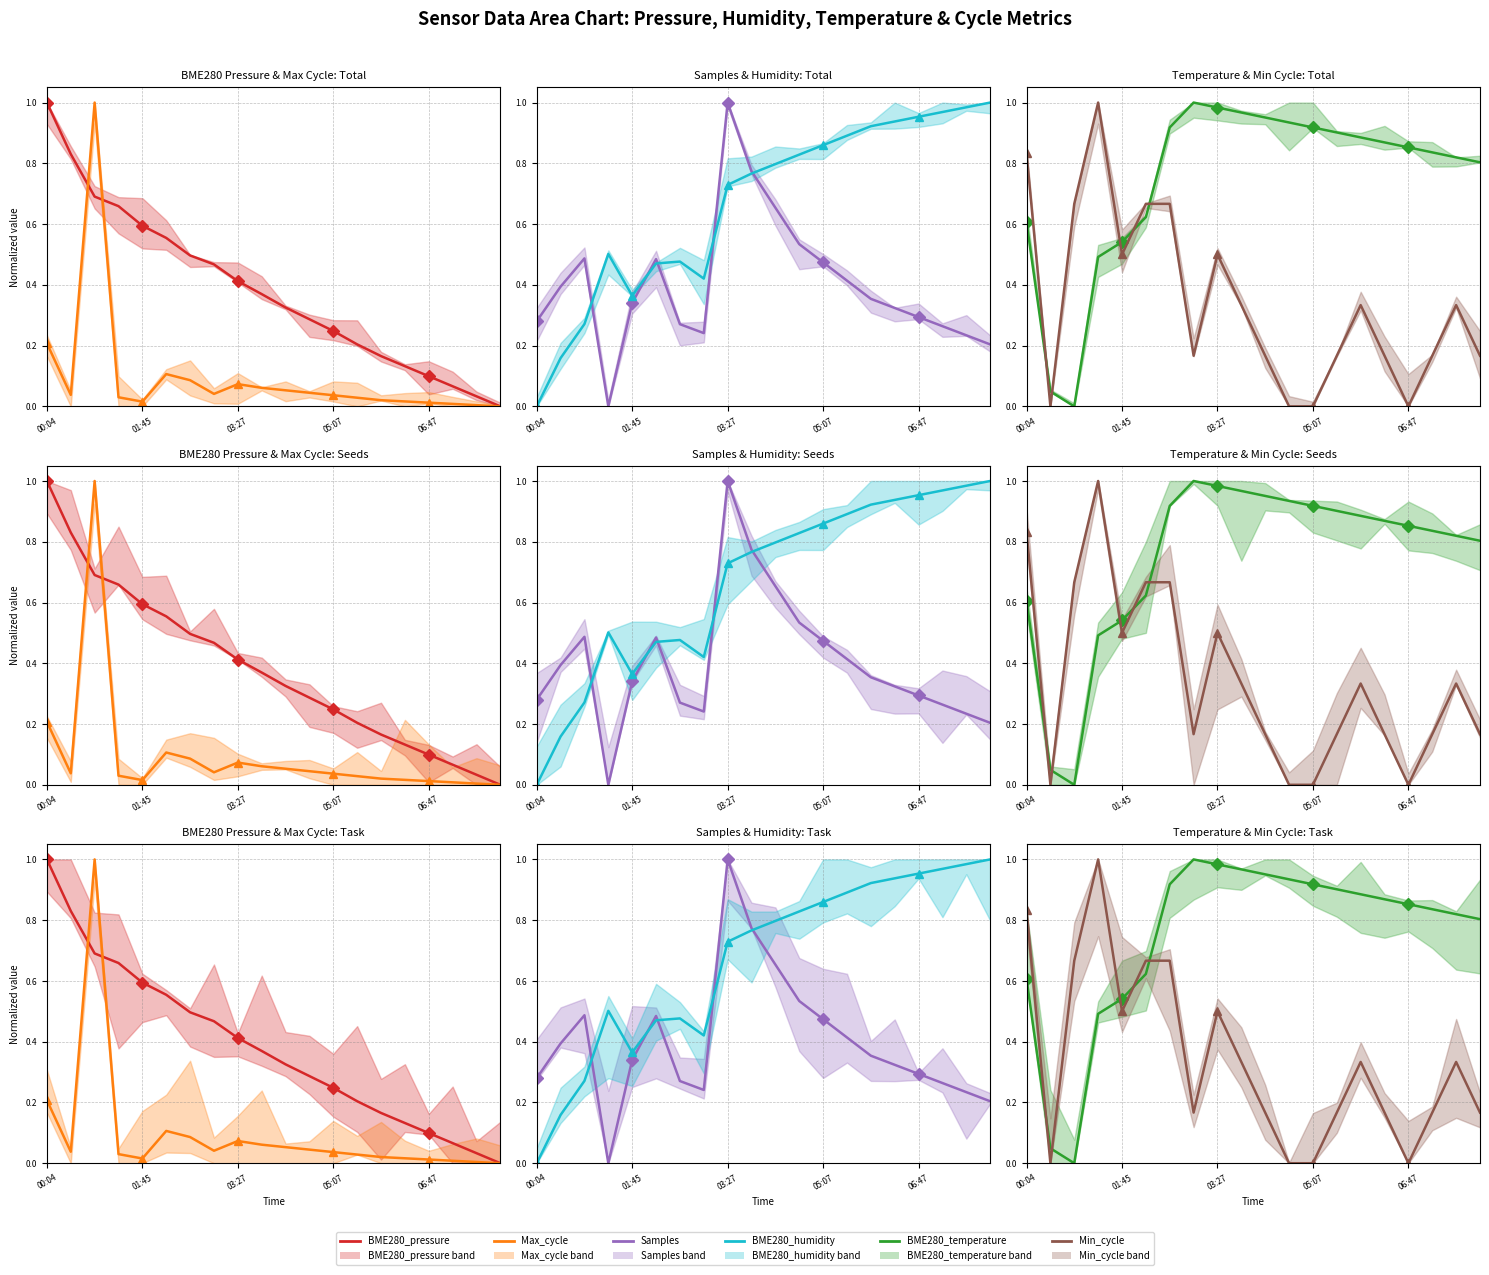

Which category has the highest value across all series?

00:04